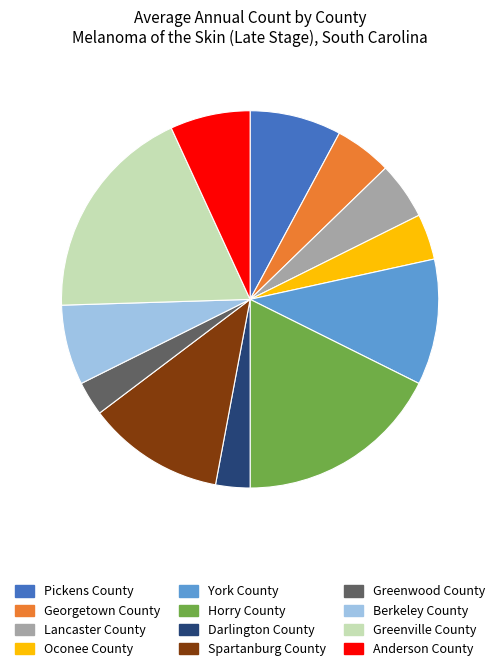

Is there any slice that represents more than half of the pie?

No